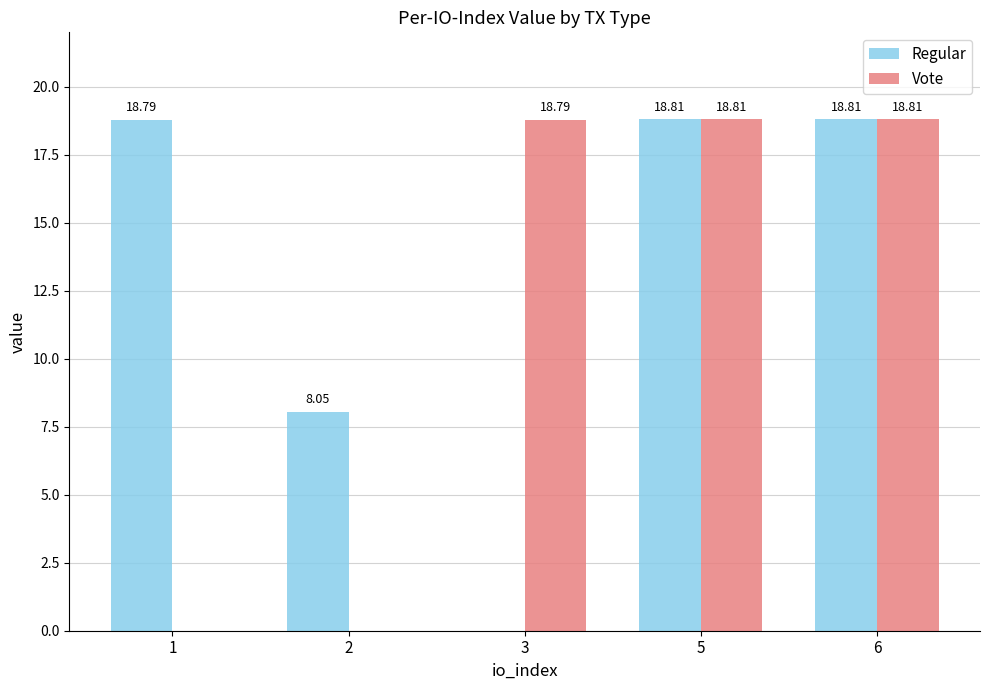

What are all the series names shown in the legend?

Regular, Vote